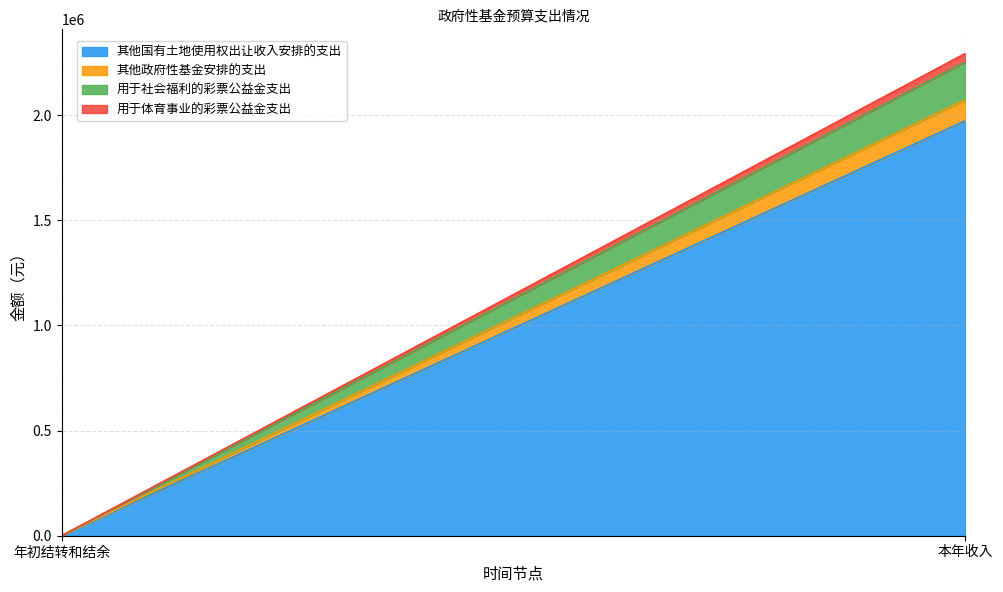

How many lines are shown in the chart?

4